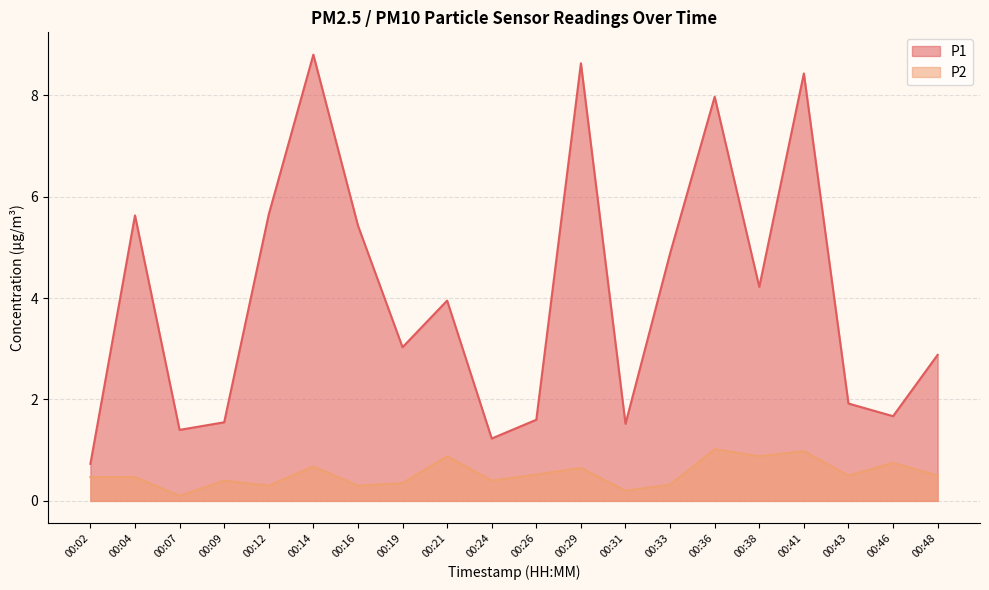

In P2, how many points are lower than both neighbors (excluding endpoints)?

7